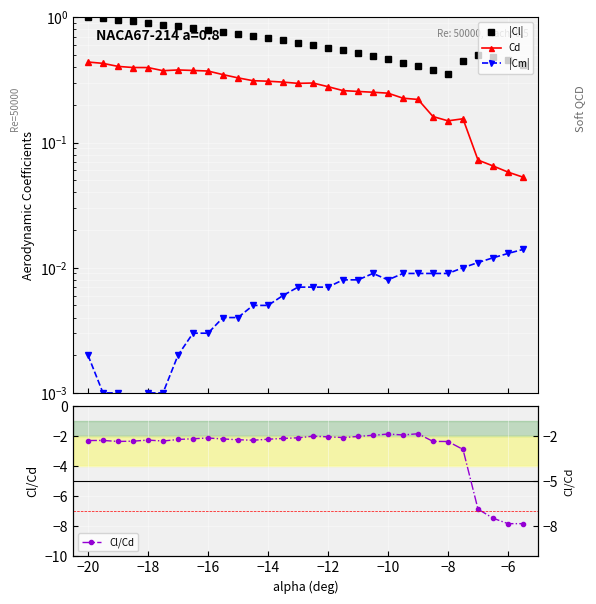

Reading left to right, what are all the values shown in this chart?

|Cl|: 1.0	1.0	1.0	0.9	0.9	0.9	0.8	0.8	0.8	0.8	0.7	0.7	0.7	0.7	0.6	0.6	0.6	0.5	0.5	0.5	0.5	0.4	0.4	0.4	0.4	0.4	0.5	0.5	0.5	0.4
Cd: 0.4	0.4	0.4	0.4	0.4	0.4	0.4	0.4	0.4	0.3	0.3	0.3	0.3	0.3	0.3	0.3	0.3	0.3	0.3	0.3	0.2	0.2	0.2	0.2	0.1	0.2	0.1	0.1	0.1	0.1
|Cm|: 0.0	0.0	0.0	0.0	0.0	0.0	0.0	0.0	0.0	0.0	0.0	0.0	0.0	0.0	0.0	0.0	0.0	0.0	0.0	0.0	0.0	0.0	0.0	0.0	0.0	0.0	0.0	0.0	0.0	0.0
Cl/Cd: -2.3	-2.3	-2.4	-2.3	-2.3	-2.3	-2.2	-2.2	-2.1	-2.2	-2.2	-2.3	-2.2	-2.2	-2.1	-2.0	-2.0	-2.1	-2.0	-1.9	-1.9	-1.9	-1.8	-2.4	-2.4	-2.9	-6.9	-7.5	-7.8	-7.8